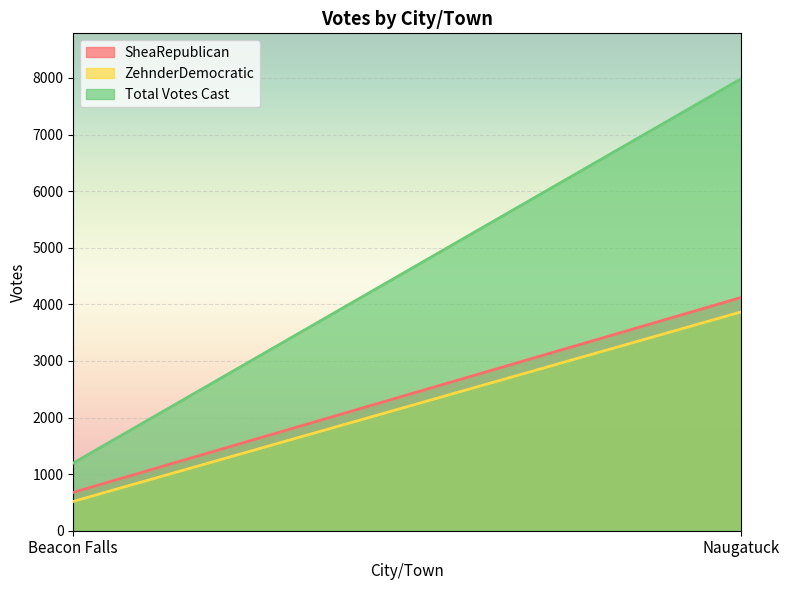

At which category does the chart reach its minimum across all series?

Beacon Falls